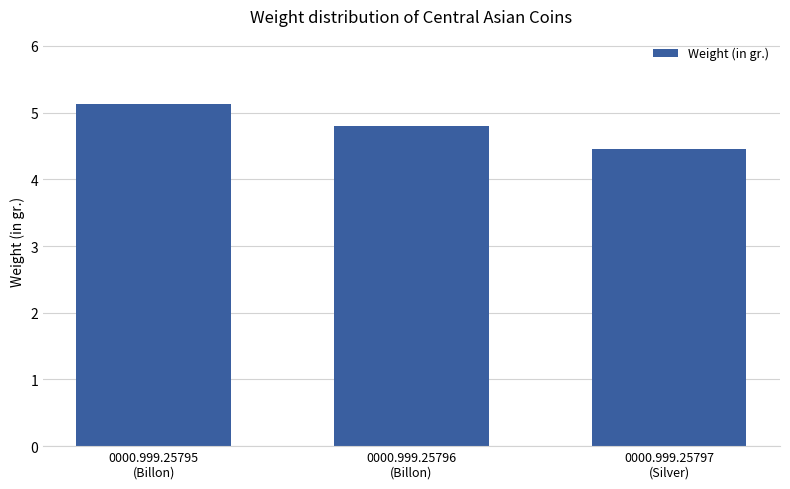

The value at 0000.999.25797
(Silver) is 4.5. True or false?

True